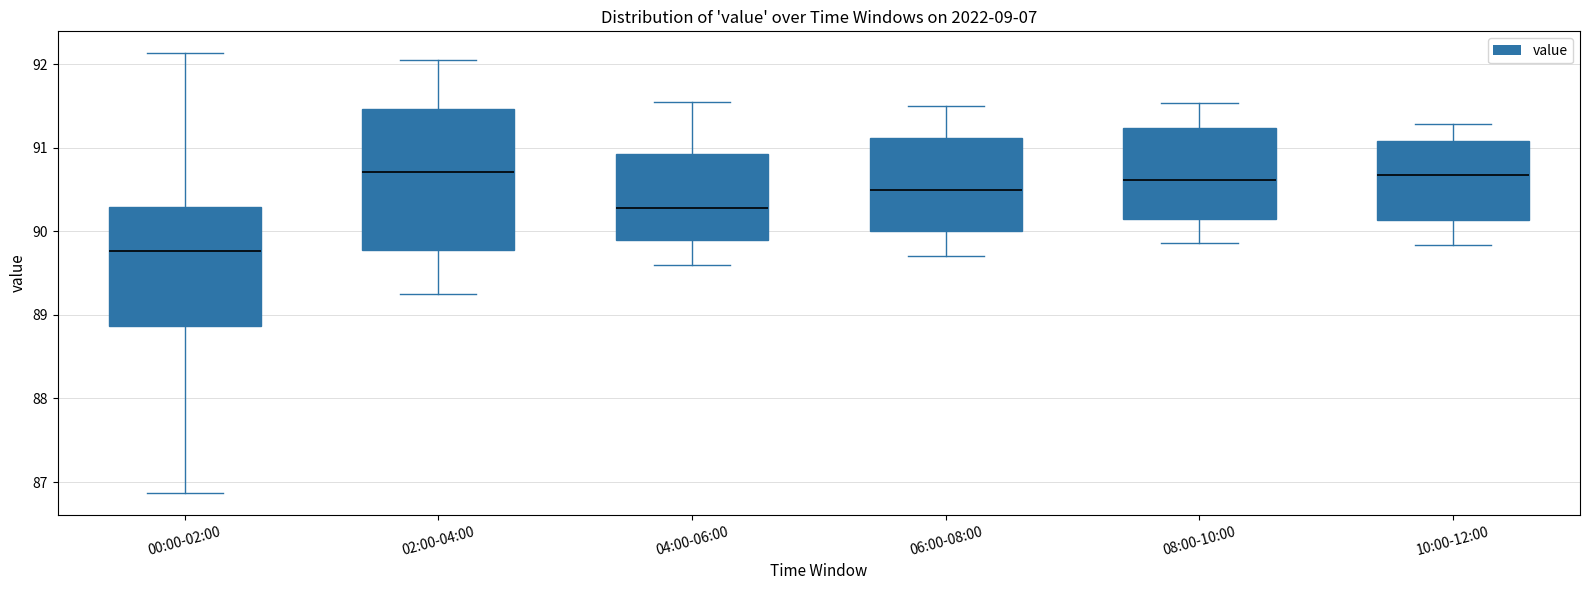

Which box has the lowest median line?

00:00-02:00